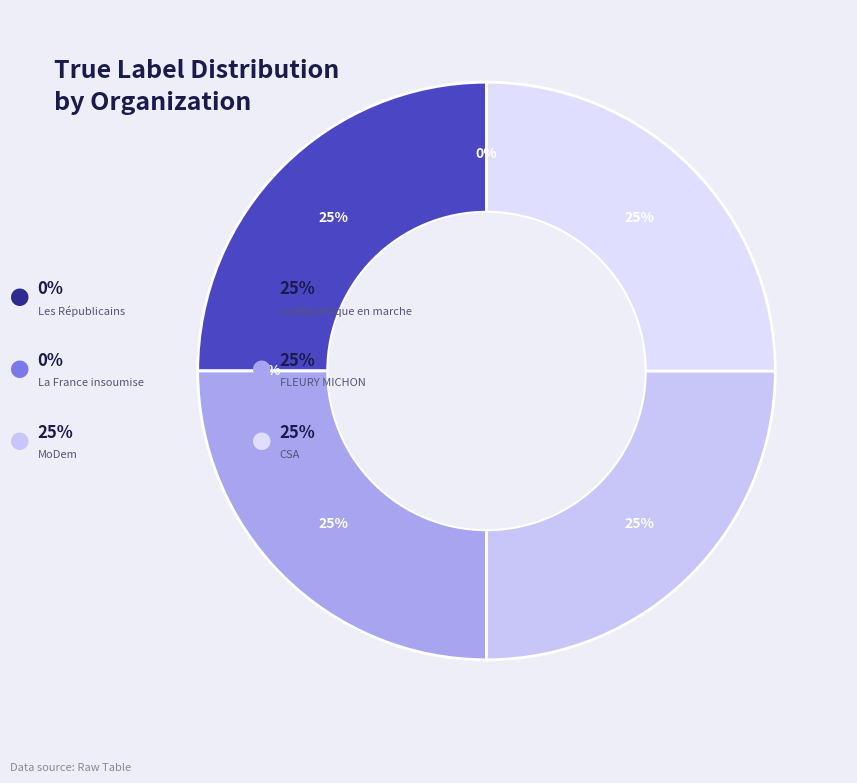

To the nearest percent, what percentage of the pie is CSA?

25%